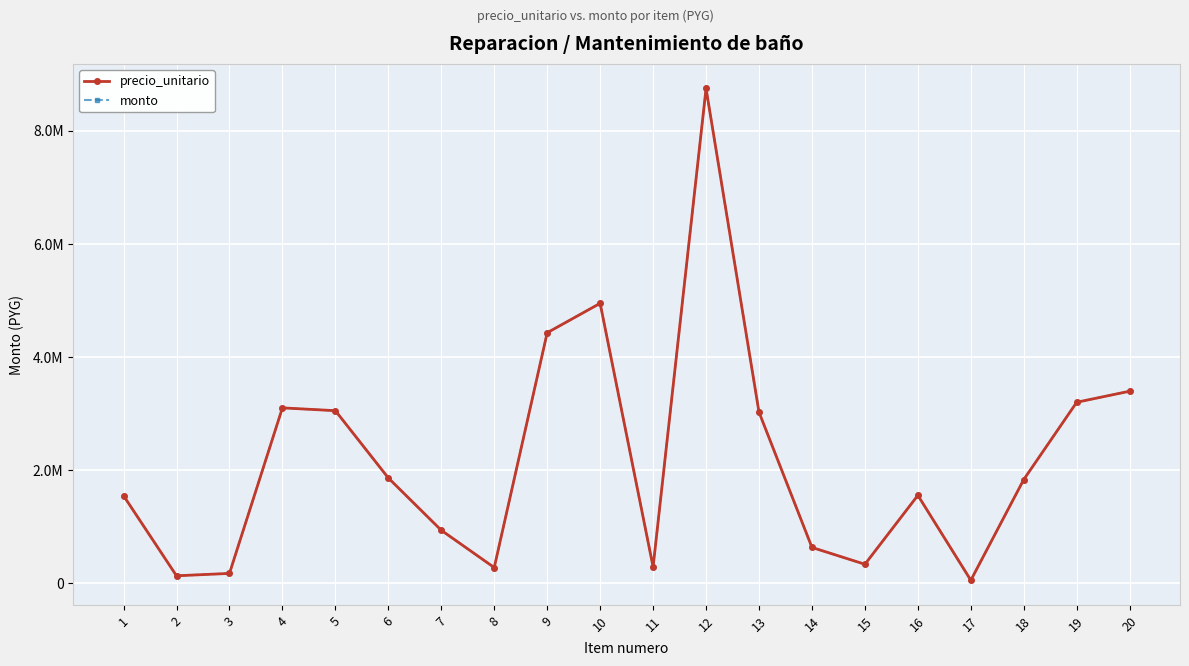

What is the highest value of the precio_unitario series?

8746571